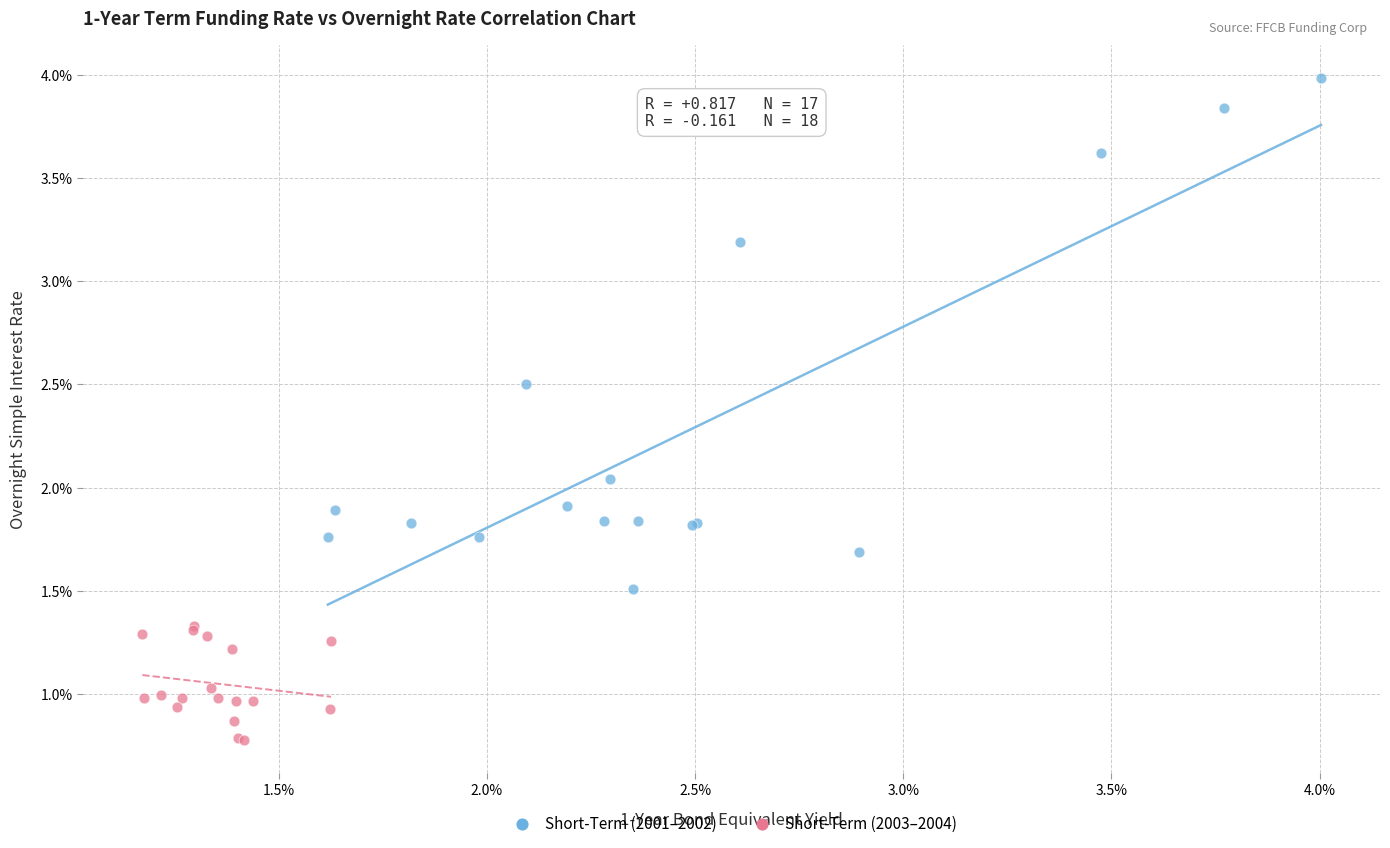

What are all the series names shown in the legend?

Short-Term (2001–2002), Short-Term (2003–2004)